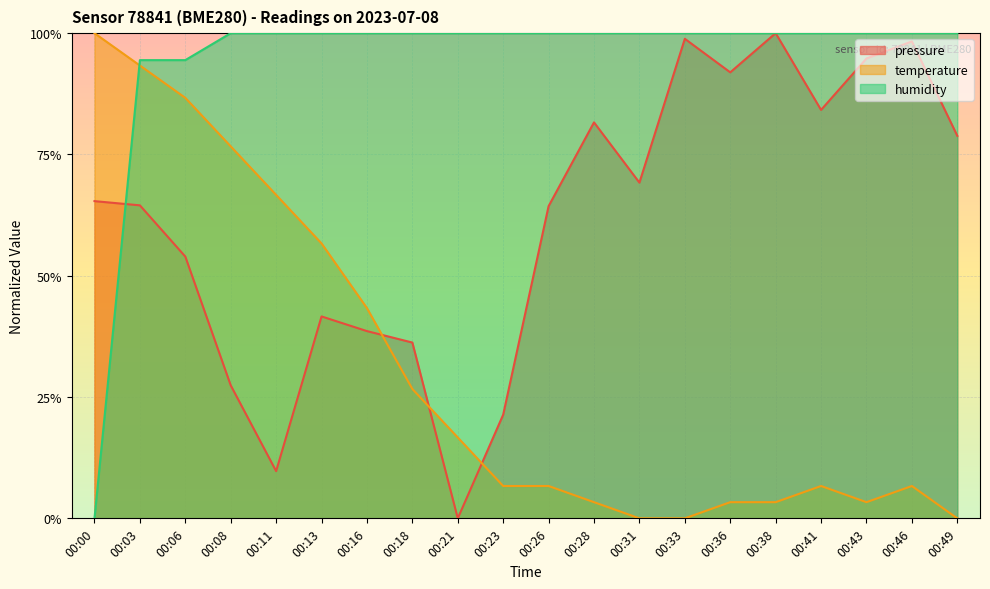

Read the humidity value at 00:31.

1.0